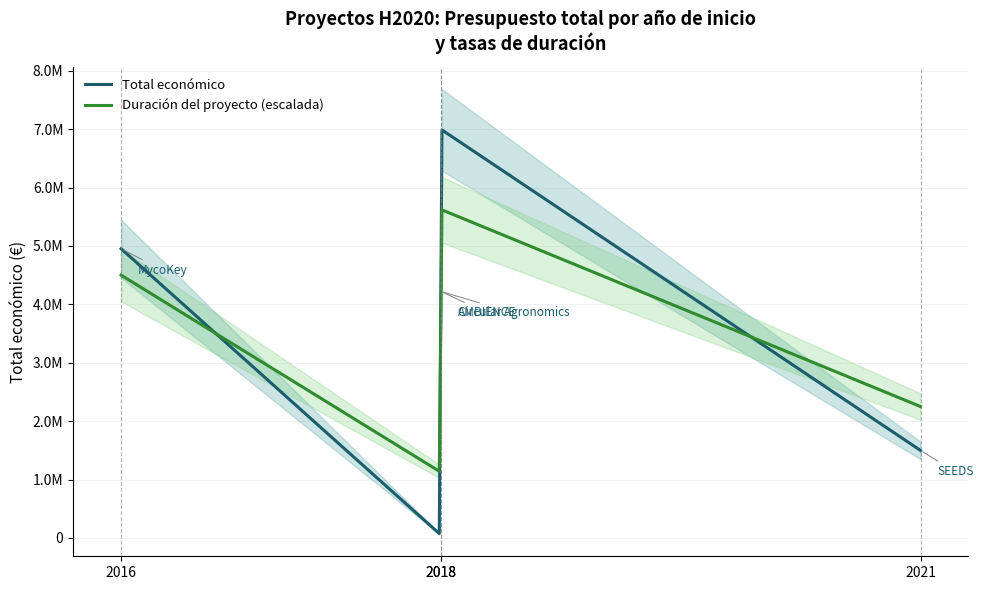

At which category does Total económico reach its first local peak?

2018